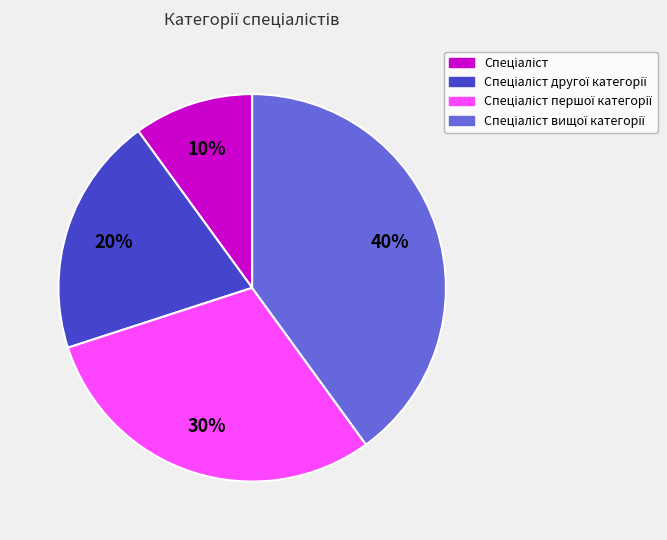

To the nearest percent, what is the difference between the largest and smallest slice percentages?

30%